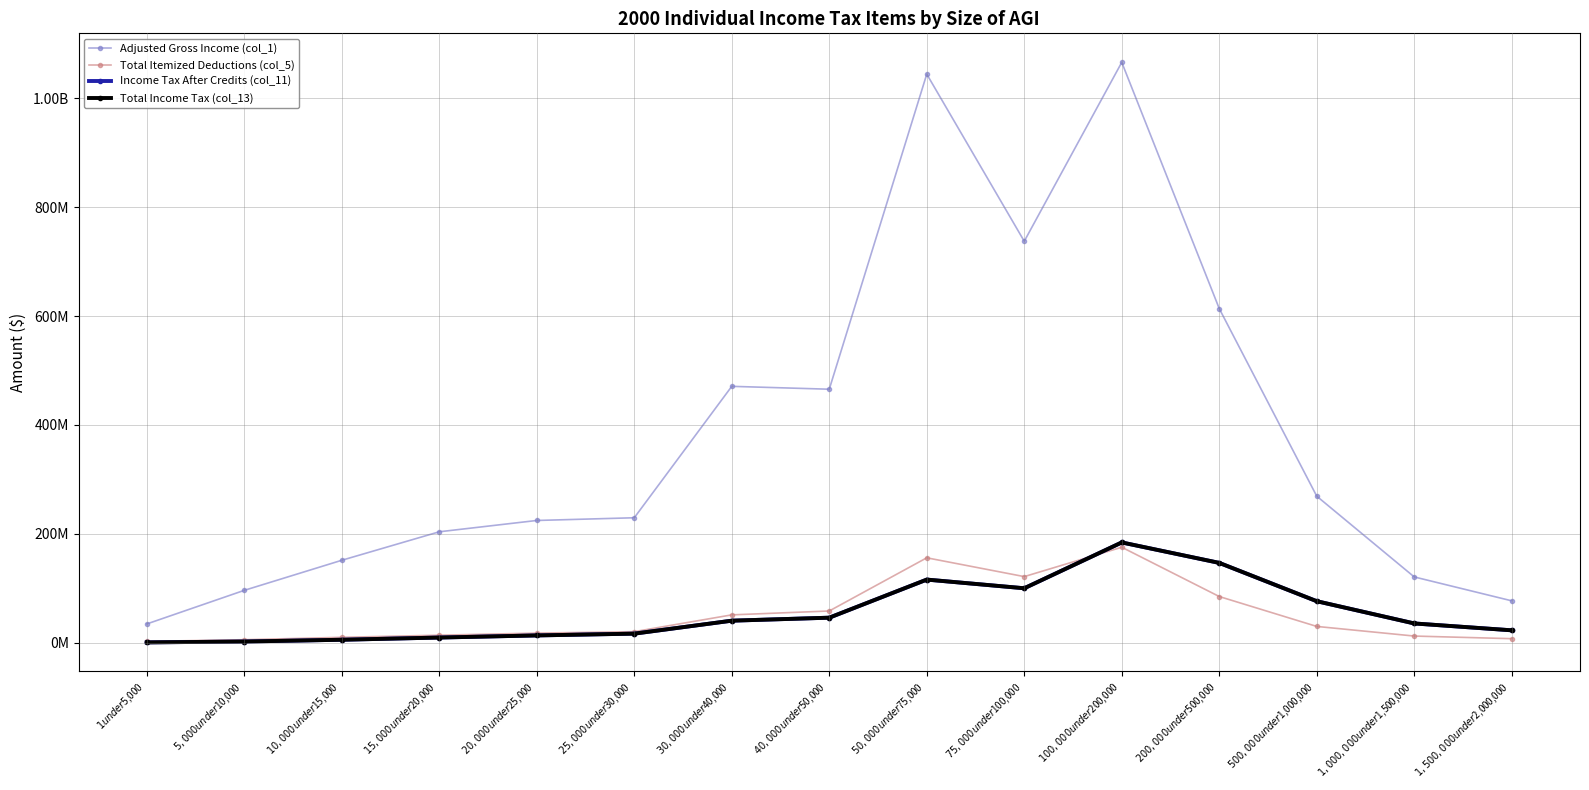

Where is Income Tax After Credits (col_11) nearest to the value 92174701?

$75,000 under $100,000